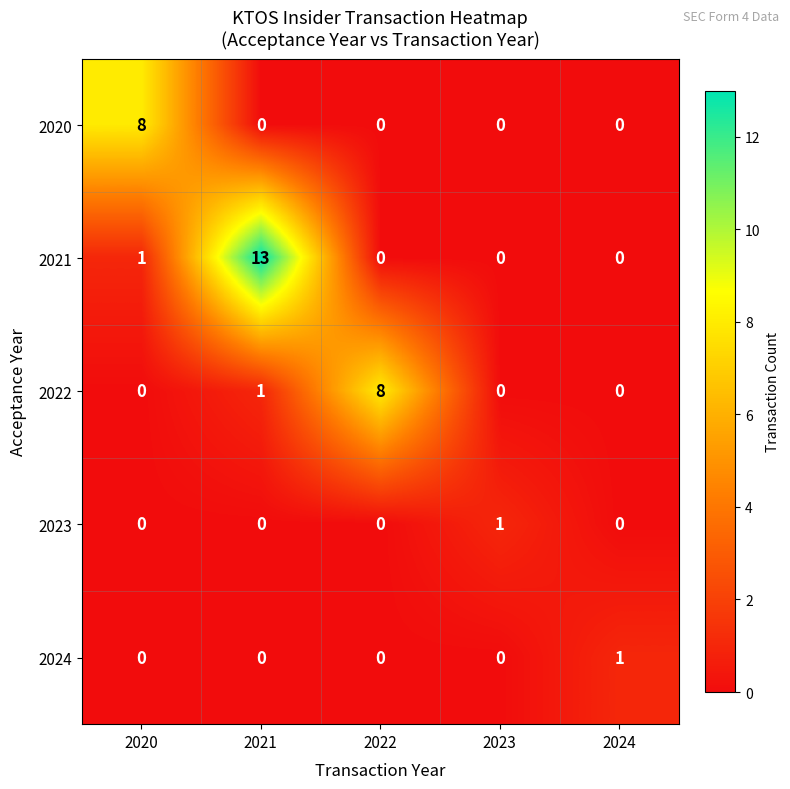

Which series changed the most between 2020 and 2021?

2021